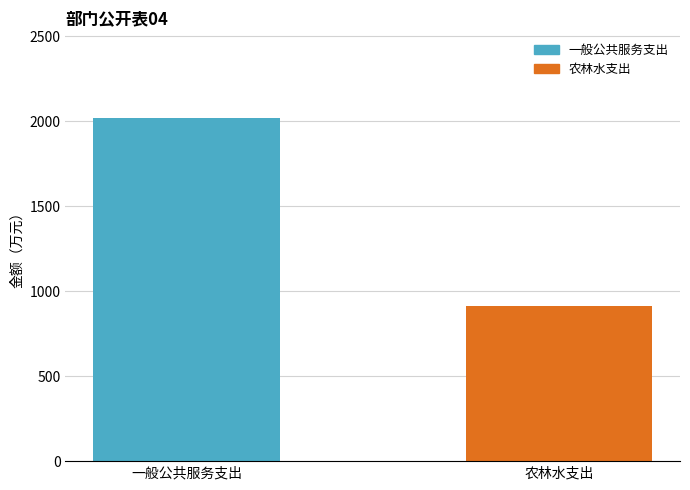

What is the value of the 2nd bar from the left?

914.0